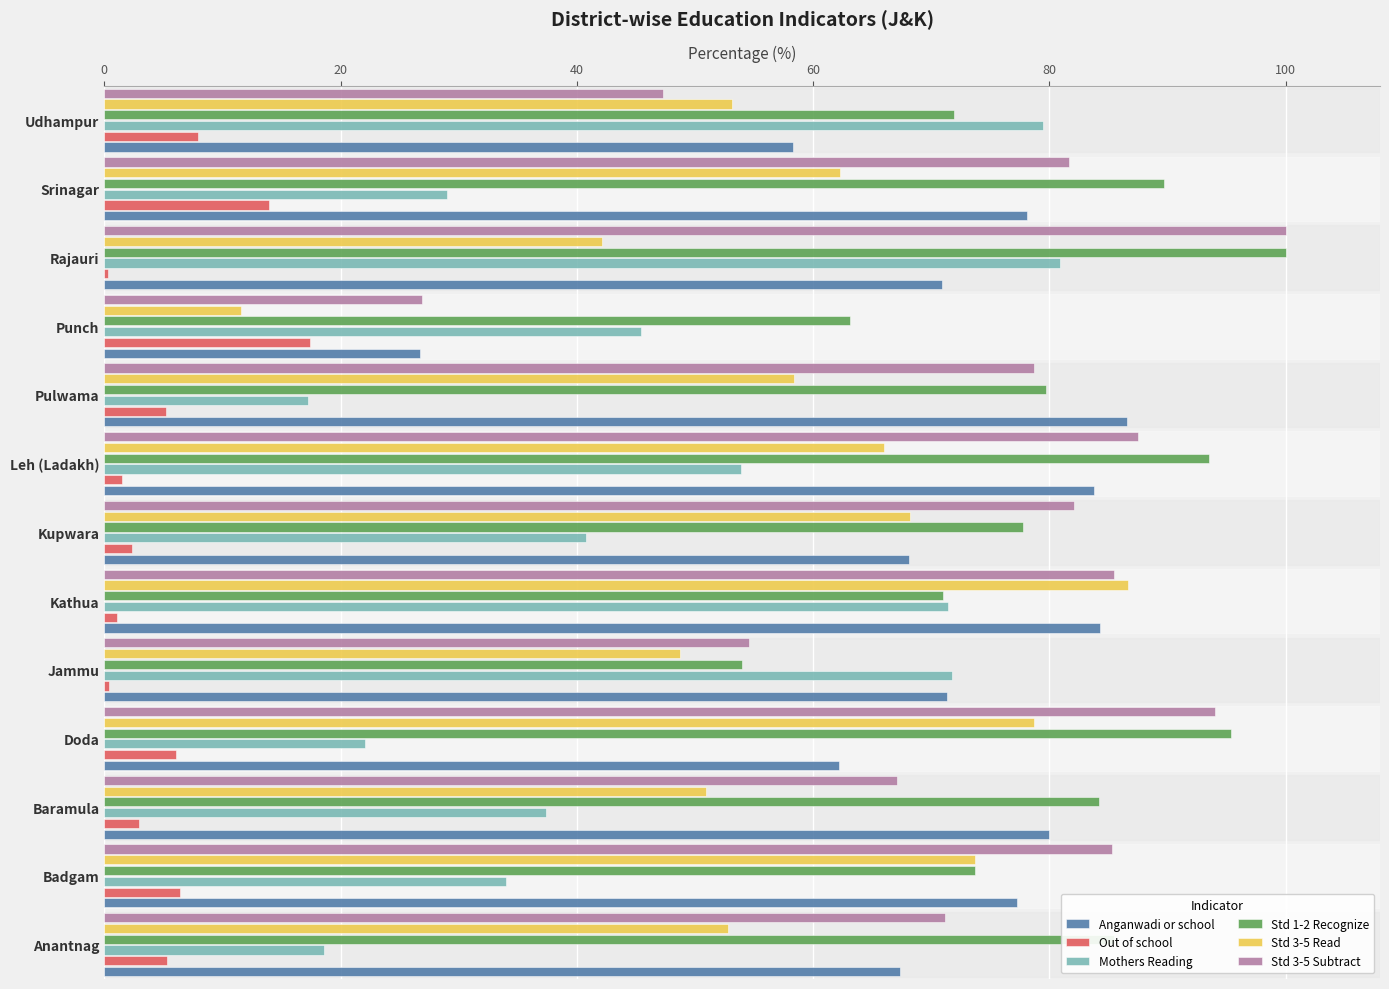

Which series has the largest total across all categories?

Std 1-2 Recognize